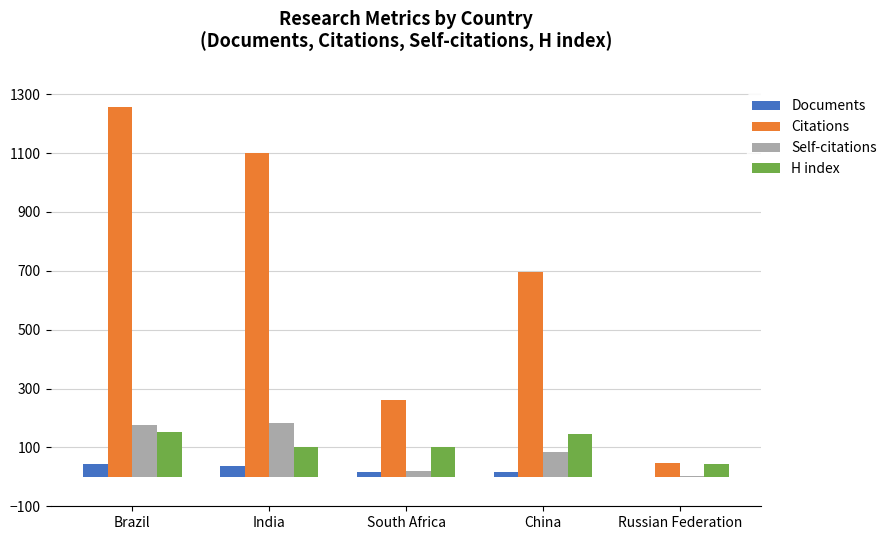

The Citations series shows 1257 at Brazil. True or false?

True